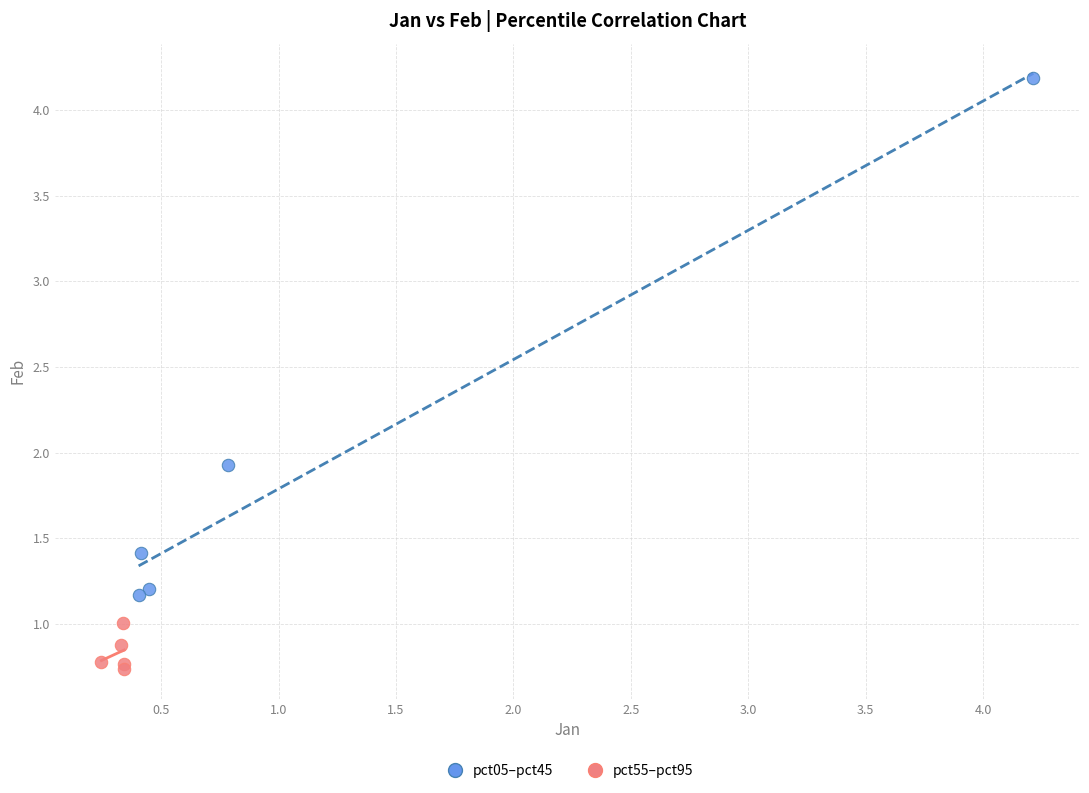

Which series has the widest spread of Y values?

pct05–pct45